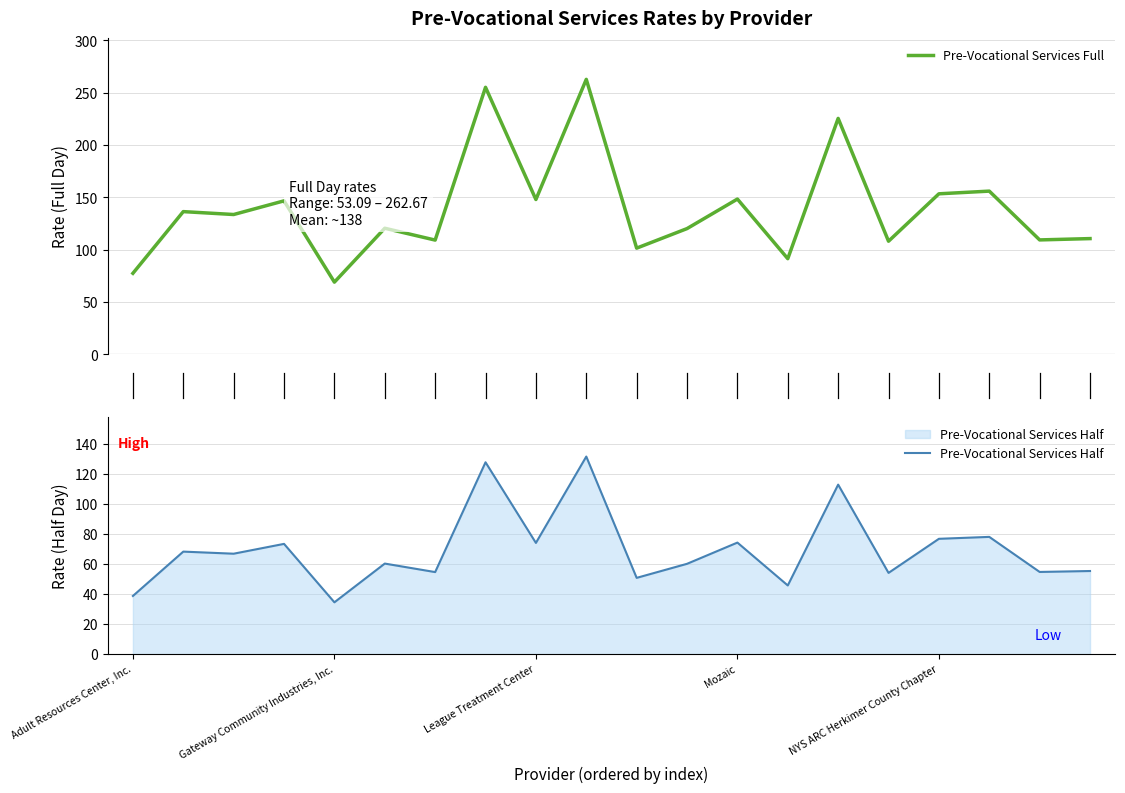

Is the value of Pre-Vocational Services Full at 18 greater than the value of Pre-Vocational Services Half at 9?

No